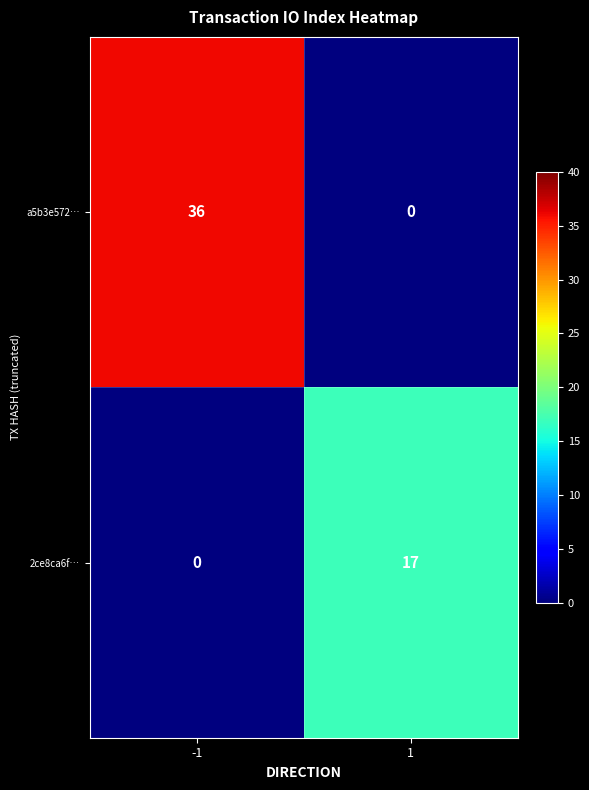

Which series has the largest total across all categories?

a5b3e572…